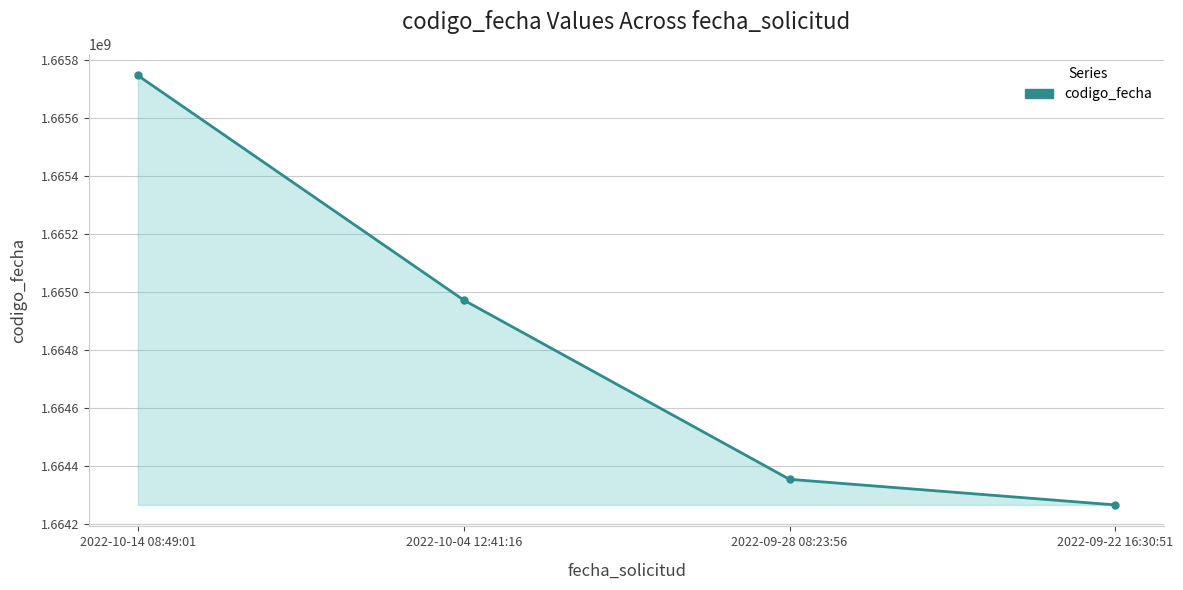

Does the chart have visible grid lines?

Yes